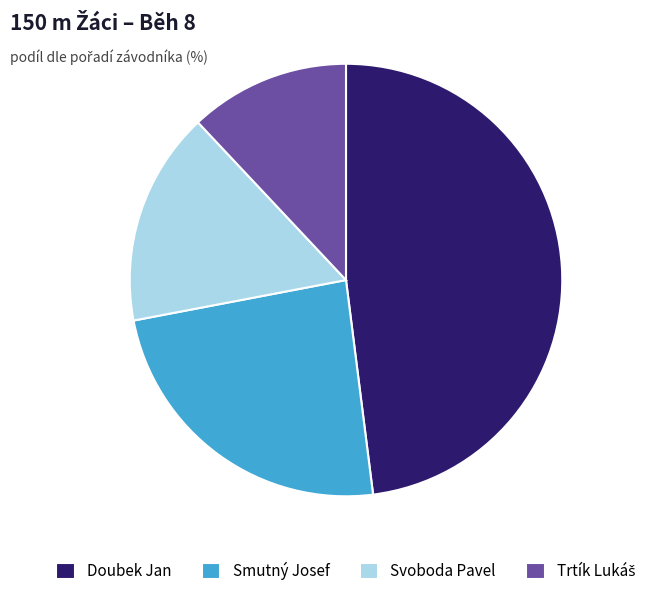

Does Smutný Josef represent more than half of the total?

No